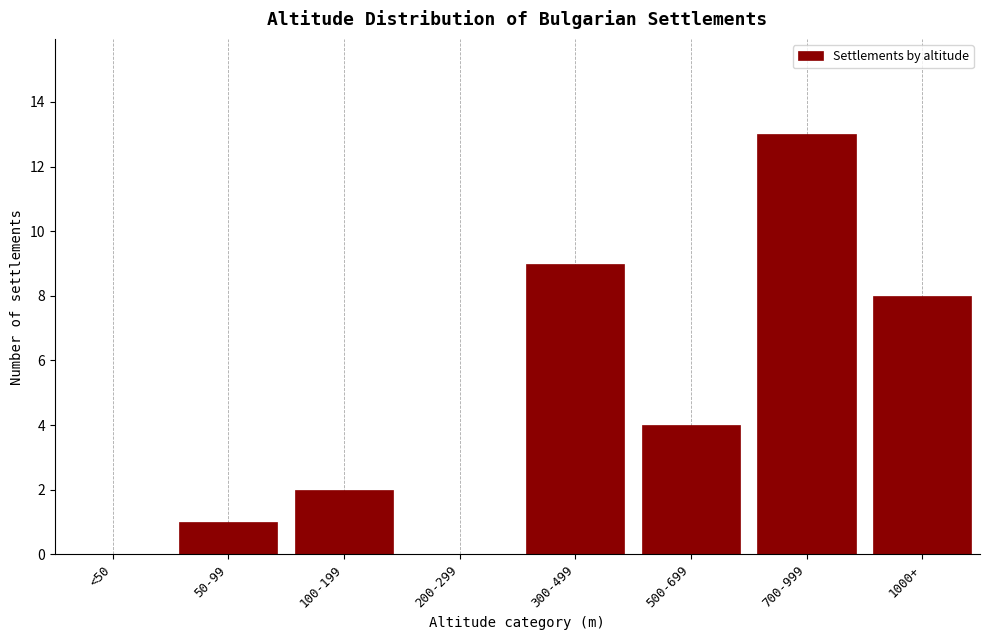

Reading left to right, list all the values displayed in this chart.

<50=0	50-99=1	100-199=2	200-299=0	300-499=9	500-699=4	700-999=13	1000+=8